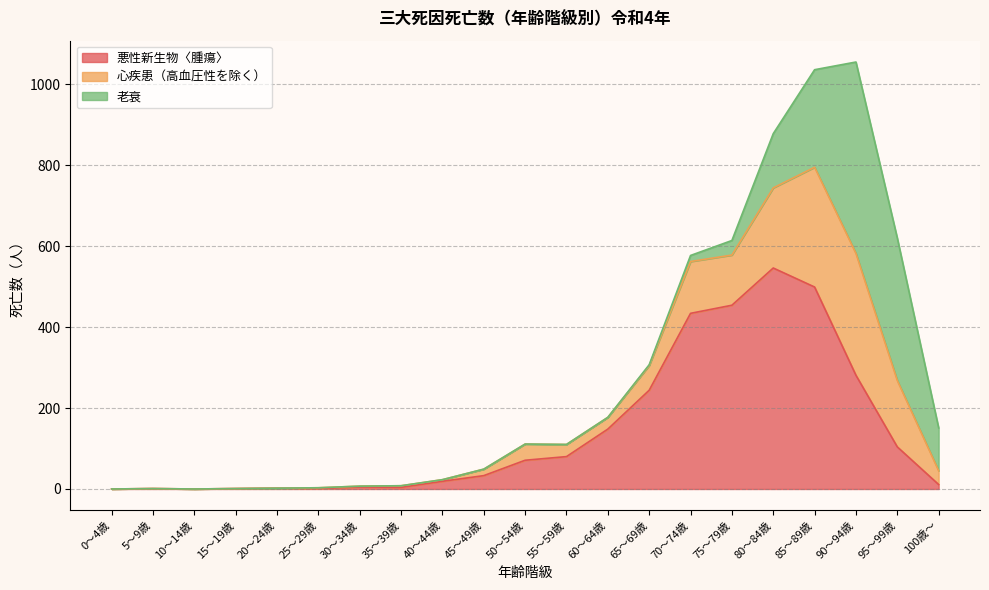

True or false: 悪性新生物〈腫瘍〉 has a value of 454 at 75～79歳.

True